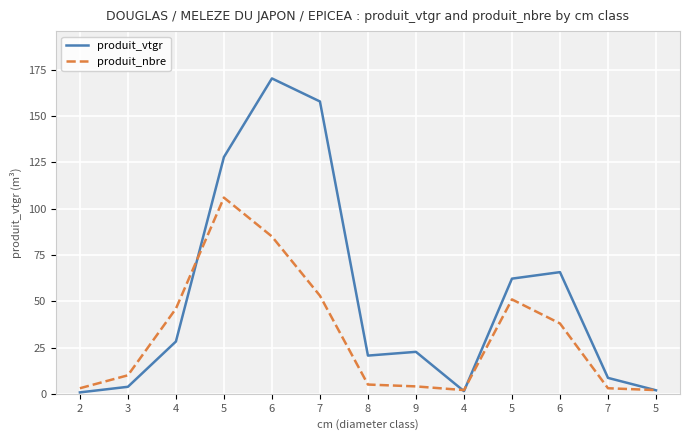

Reading left to right, what are all the values shown in this chart?

produit_vtgr: 0.8	3.8	28.2	127.9	170.4	157.9	20.6	22.7	1.4	62.2	65.7	8.6	1.9
produit_nbre: 3.0	10.0	46.0	106.0	85.0	53.0	5.0	4.0	2.0	51.0	38.0	3.0	2.0